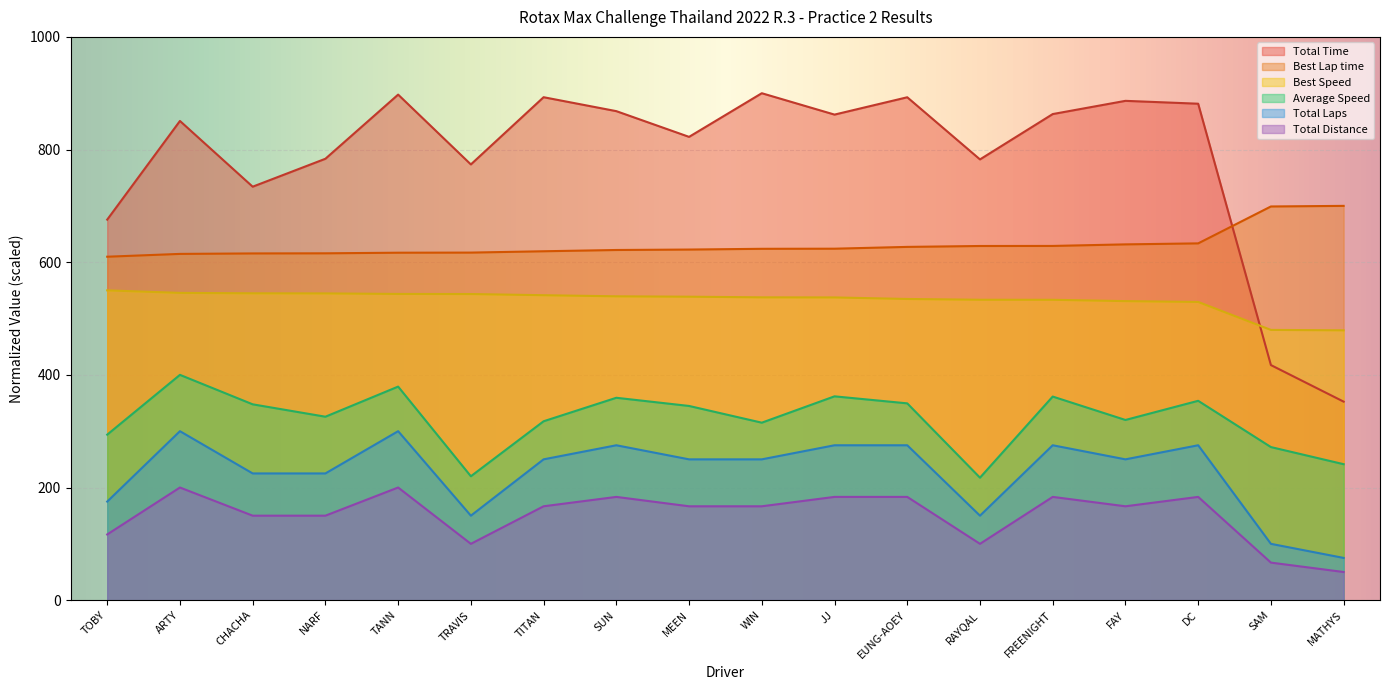

What is the sum of all Total Time values?

14136.7